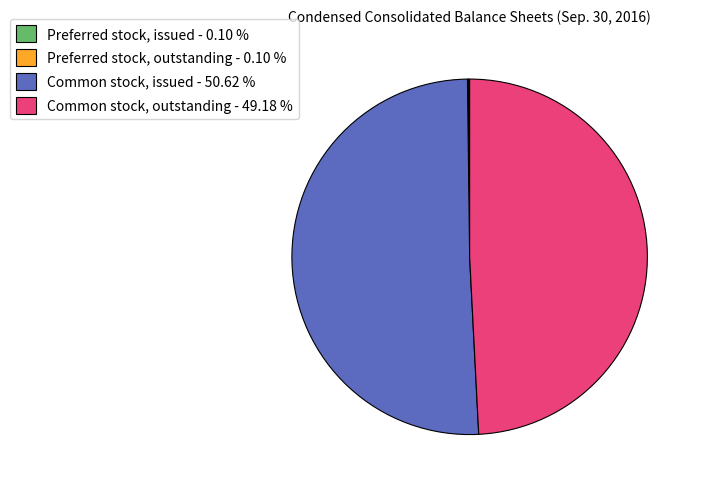

Does any single category account for the majority?

Yes